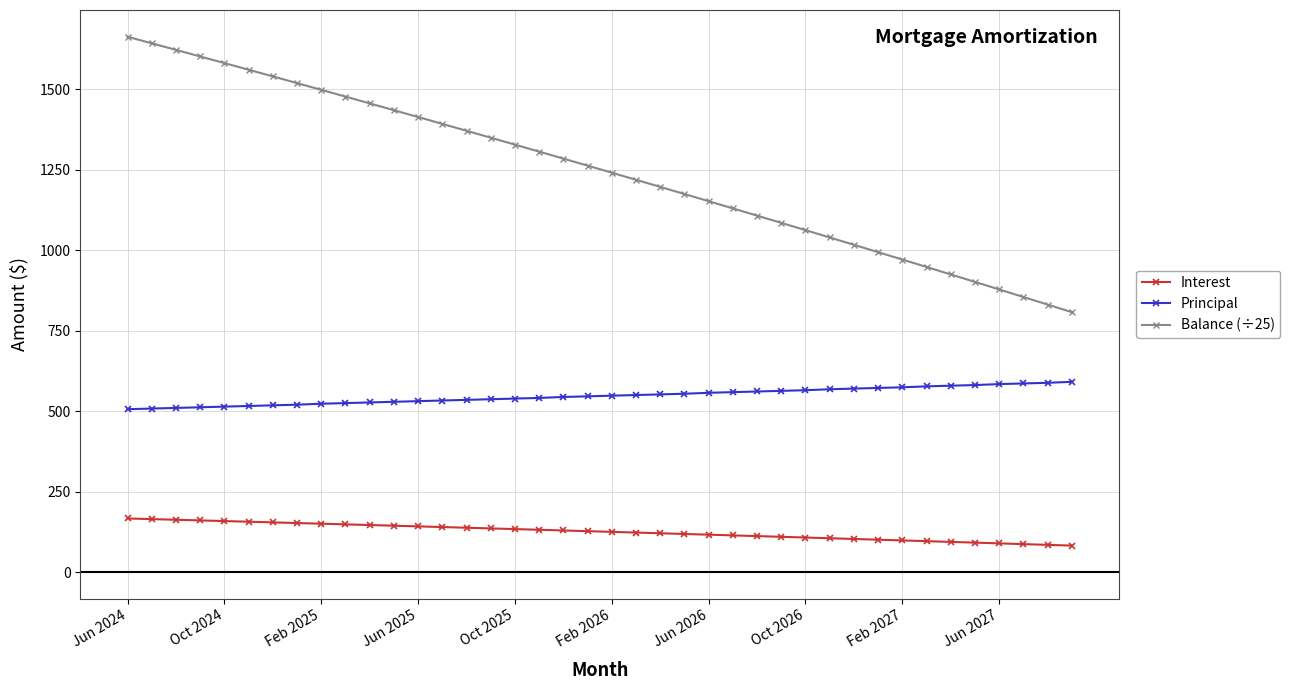

Is this an area chart (filled region under the line)?

No